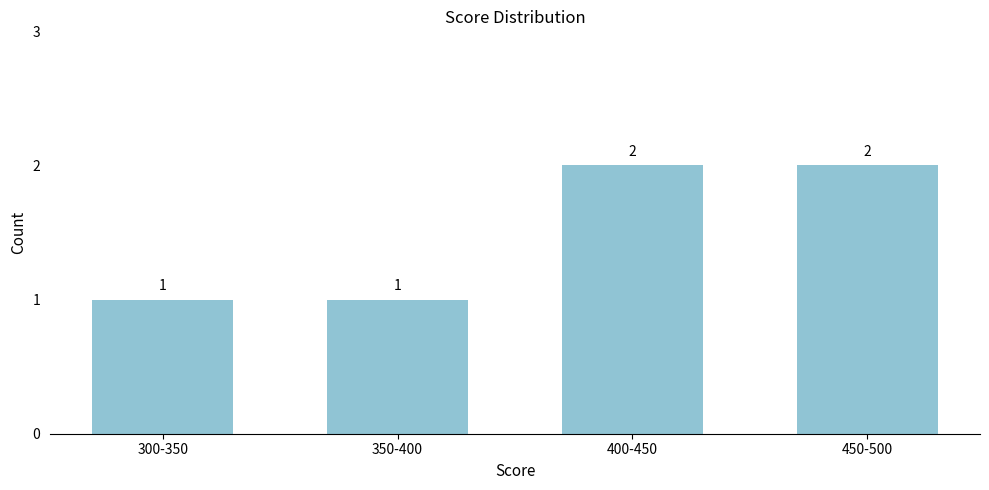

Reading right to left, list all the values displayed in this chart.

450-500=2	400-450=2	350-400=1	300-350=1